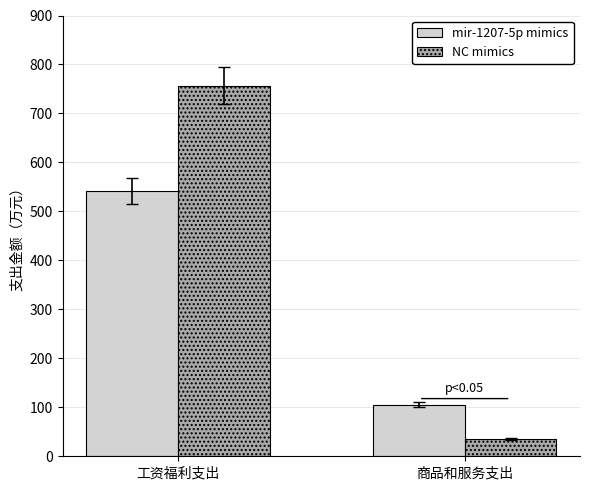

What is the label of the 1st bar from the left?

工资福利支出